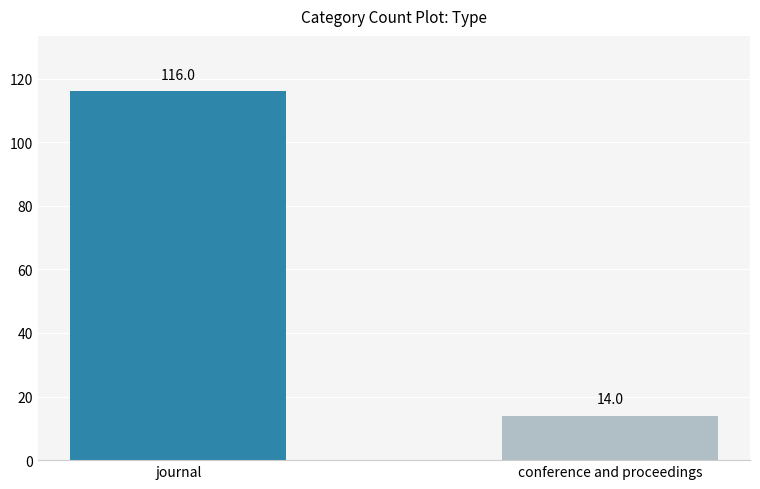

The chart shows a value of 14 at conference and proceedings. True or false?

True